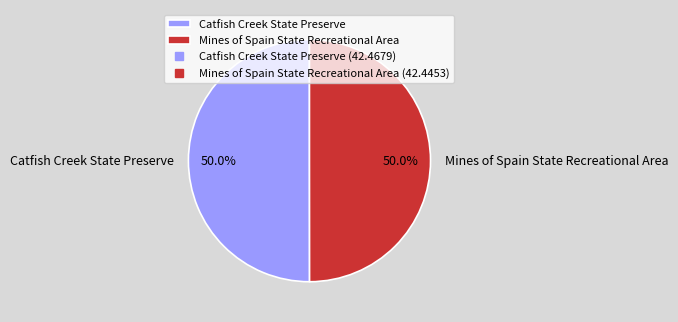

How many slices are in this pie chart?

2